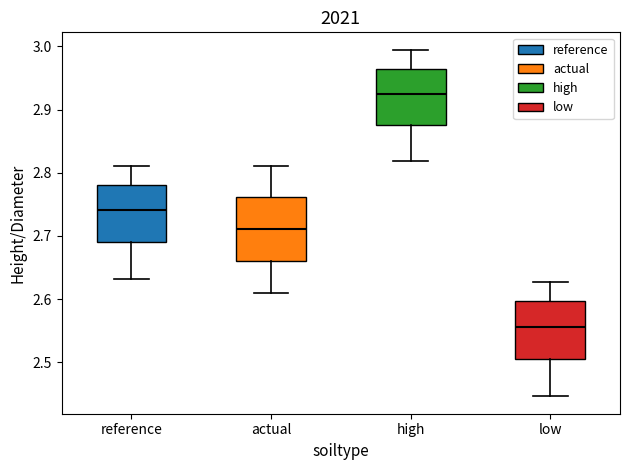

Reading left to right, transcribe this box plot: for each box, give where its median line is, the range the box spans, and where its two whiskers end, as read against the y-axis. The values are not printed on the chart, so give them approximately, as read against the axis.

reference: median 2.74, box 2.69 to 2.78, whiskers 2.63 to 2.81
actual: median 2.71, box 2.66 to 2.76, whiskers 2.61 to 2.81
high: median 2.93, box 2.88 to 2.96, whiskers 2.82 to 2.99
low: median 2.56, box 2.51 to 2.60, whiskers 2.45 to 2.63